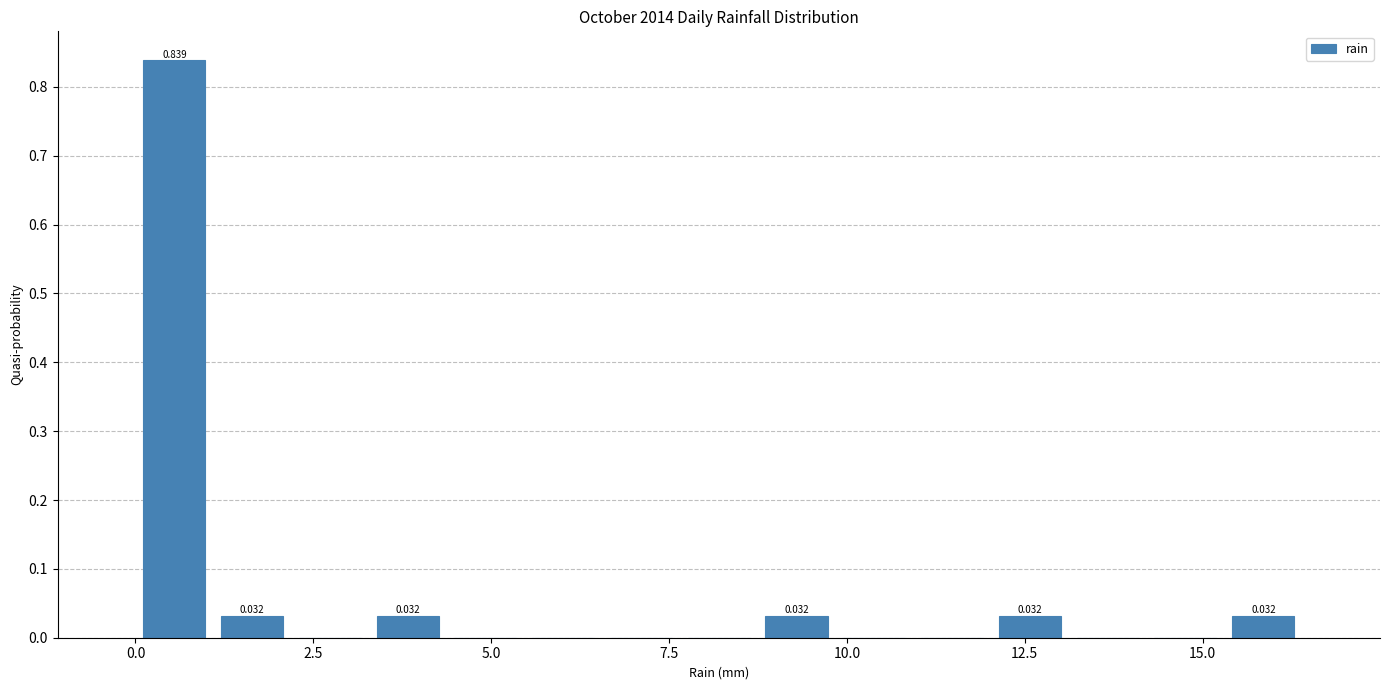

Read against the x-axis, roughly where is the centre of the tallest bar?

0.5